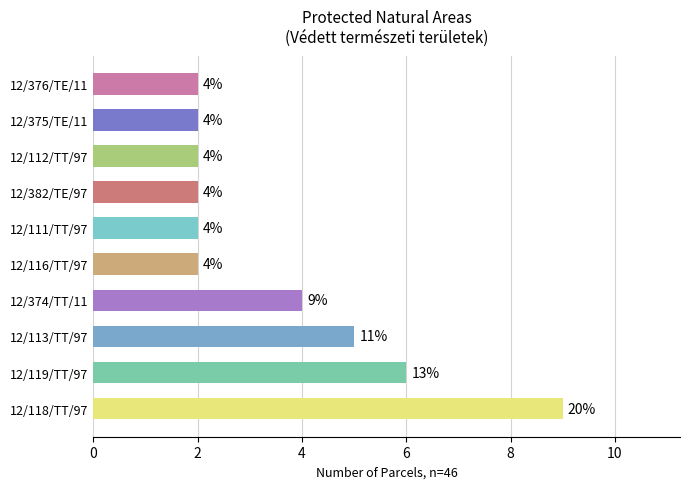

The value at 12/375/TE/11 is 1. True or false?

False